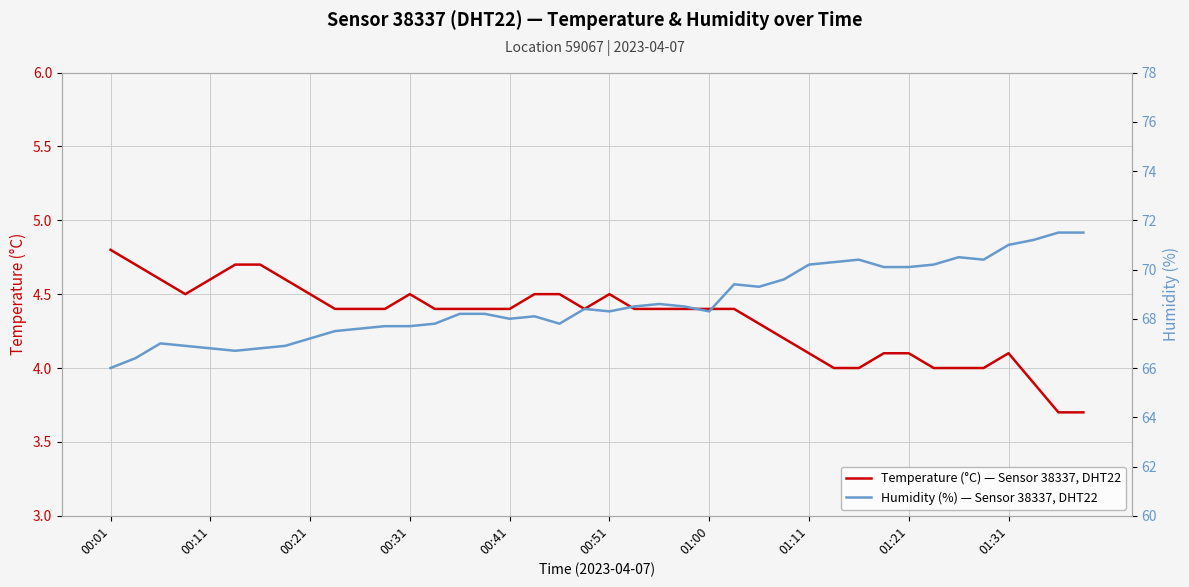

What is the lowest value of the Temperature (°C) — Sensor 38337, DHT22 series?

3.7